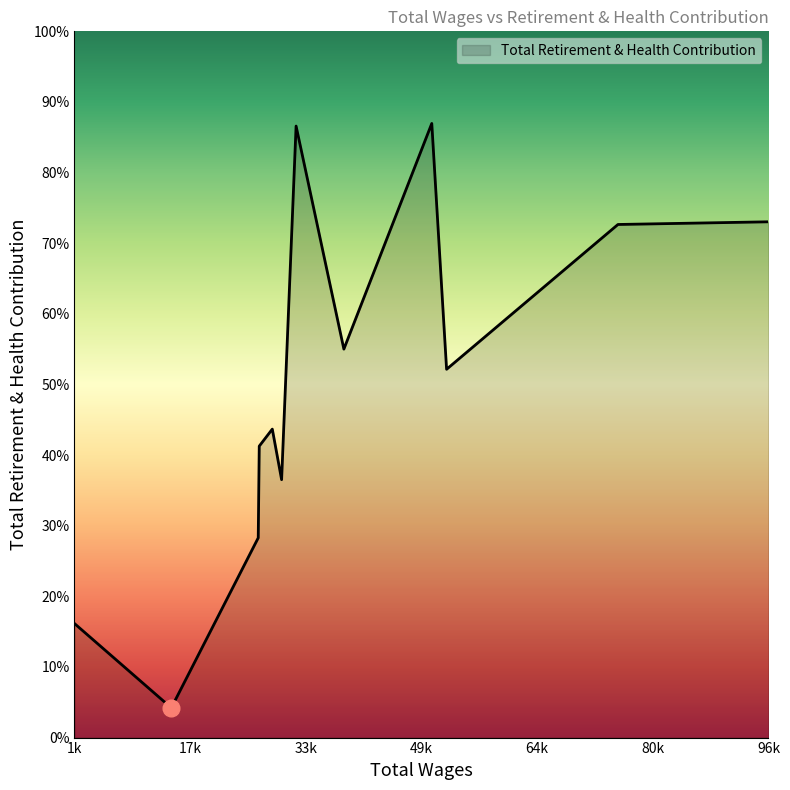

Reading right to left, what are all the values shown in this chart?

1906.0=4459	15076.0=1161	26893.0=7806	27031.0=11389	28804.0=12054	30069.0=10078	32038.0=23896	38533.0=15180	50482.0=23998	52496.0=14392	75789.0=20050	96245.0=20155